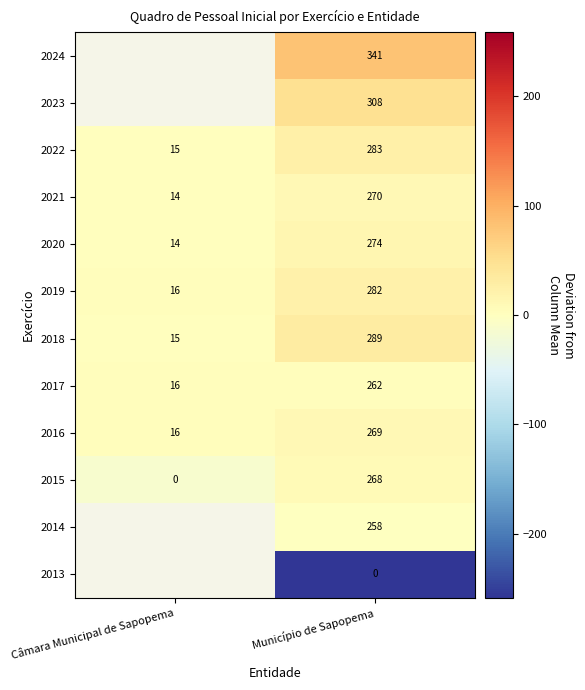

Is it true that 2017 equals 4.3 at Câmara Municipal de Sapopema?

False